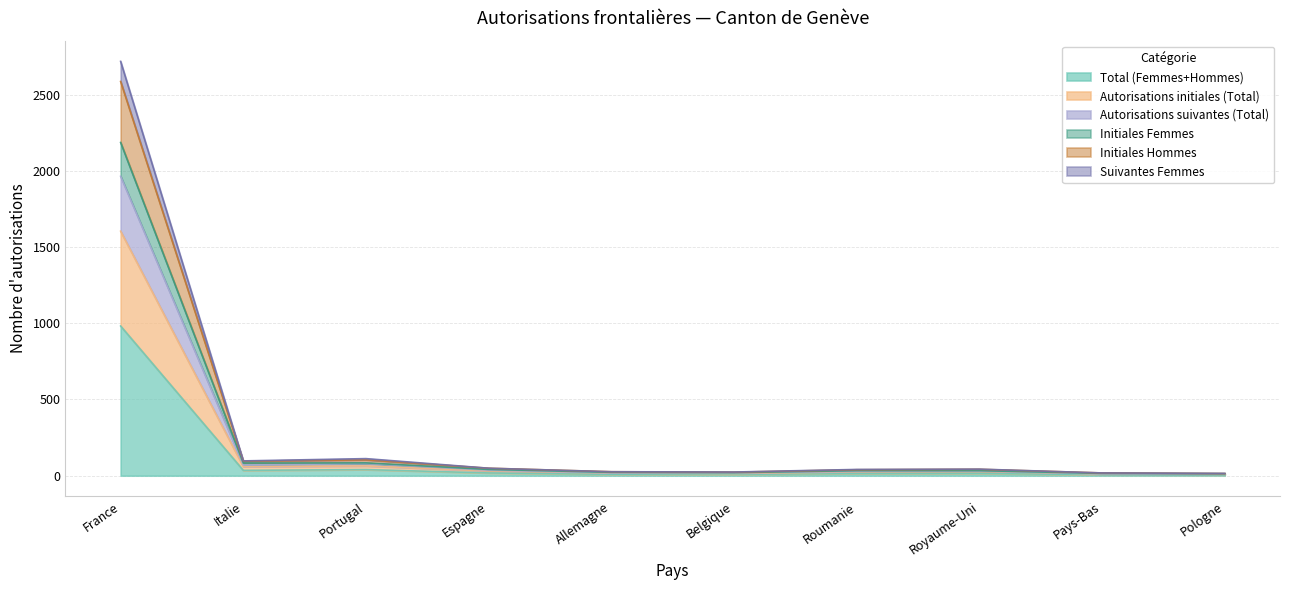

True or false: Total (Femmes+Hommes) has a value of 982 at France.

True